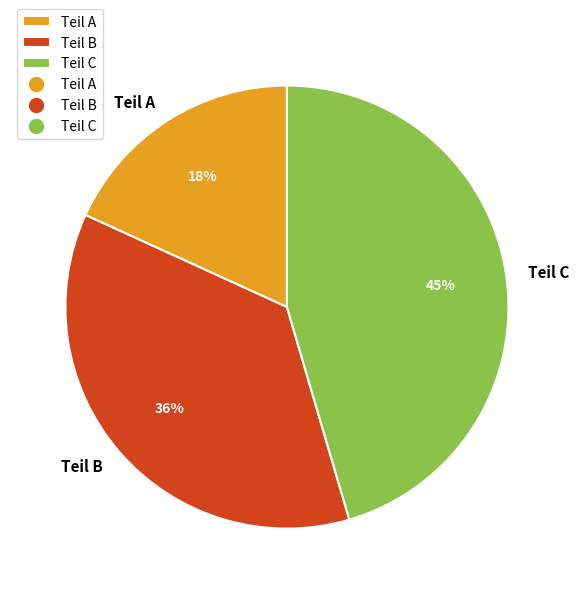

Which category has the smallest portion of the pie?

Teil A